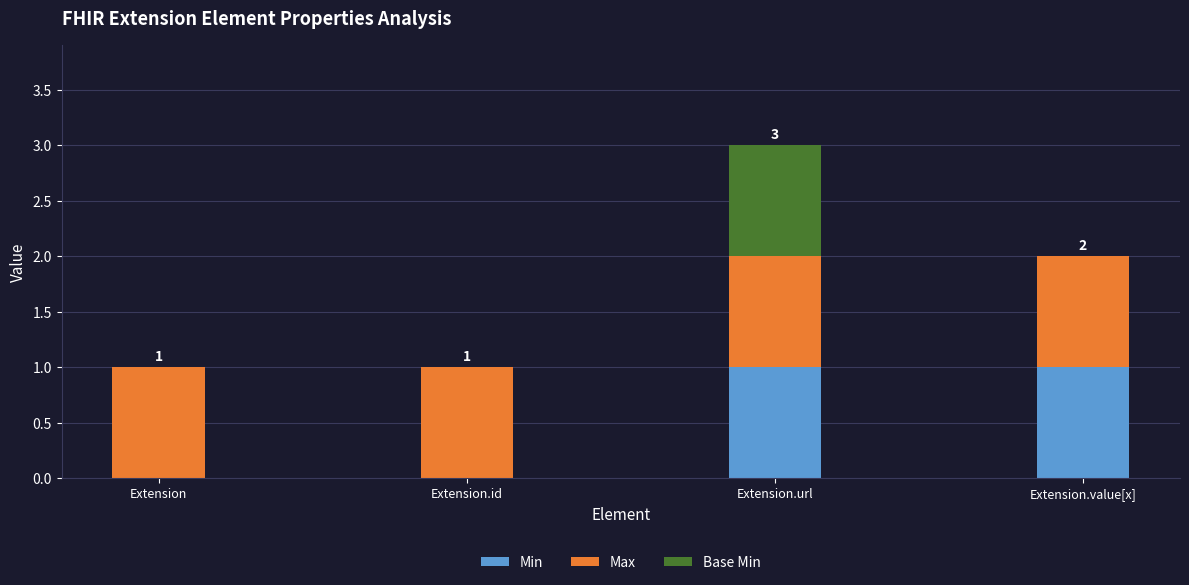

The value of Min at Extension.value[x] is 0. True or false?

False